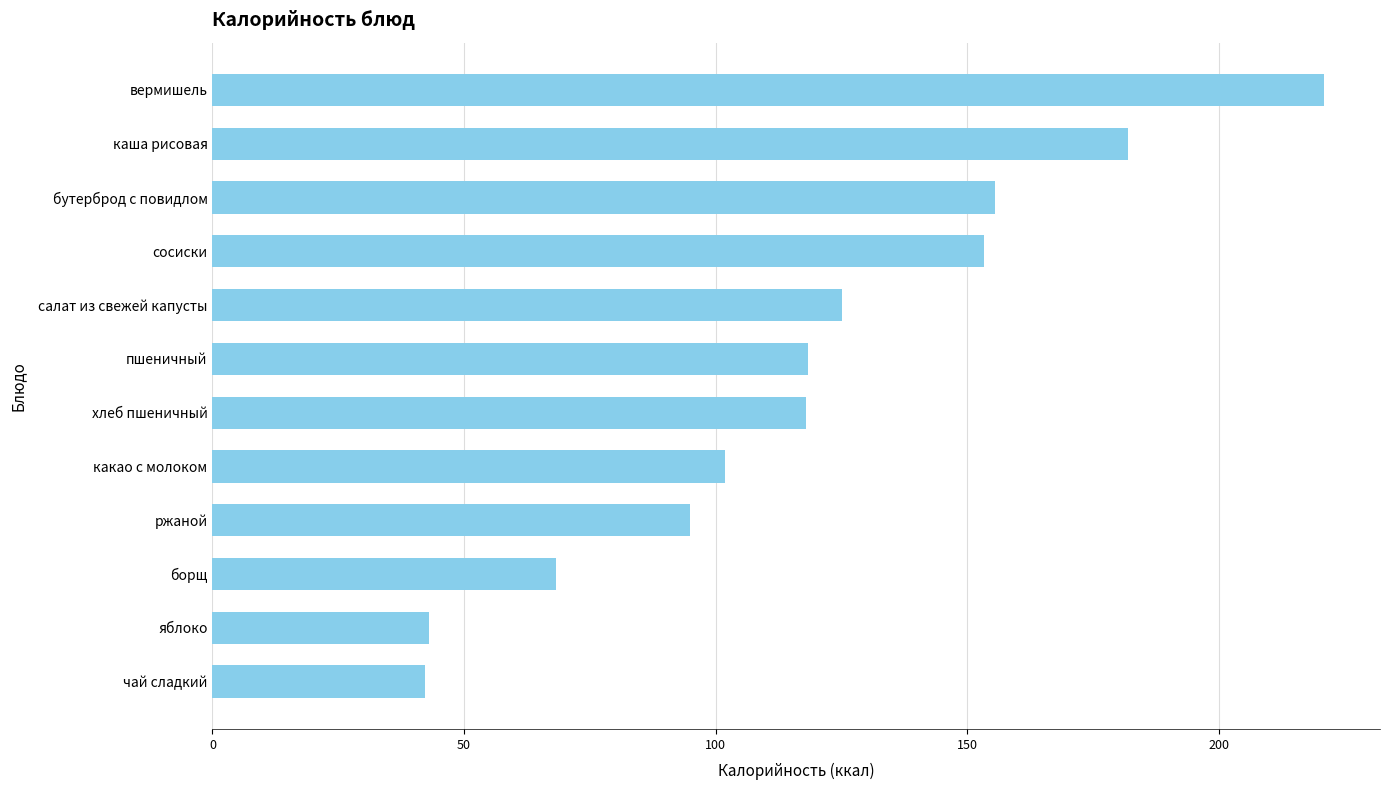

Between бутерброд с повидлом and вермишель, which is larger?

вермишель